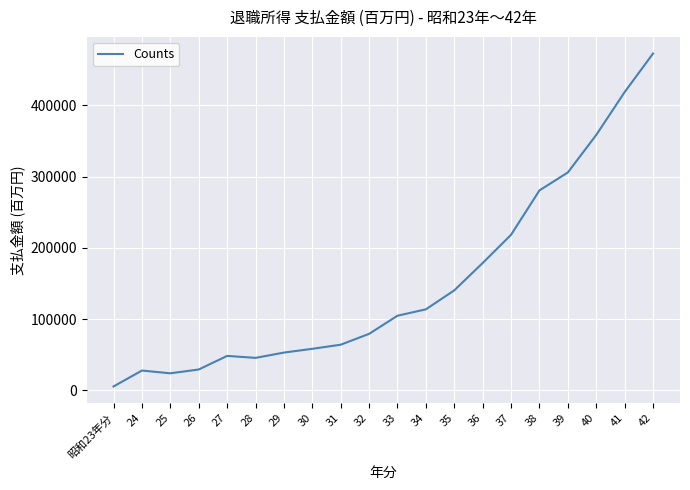

What is the difference between the maximum and minimum values?

467014